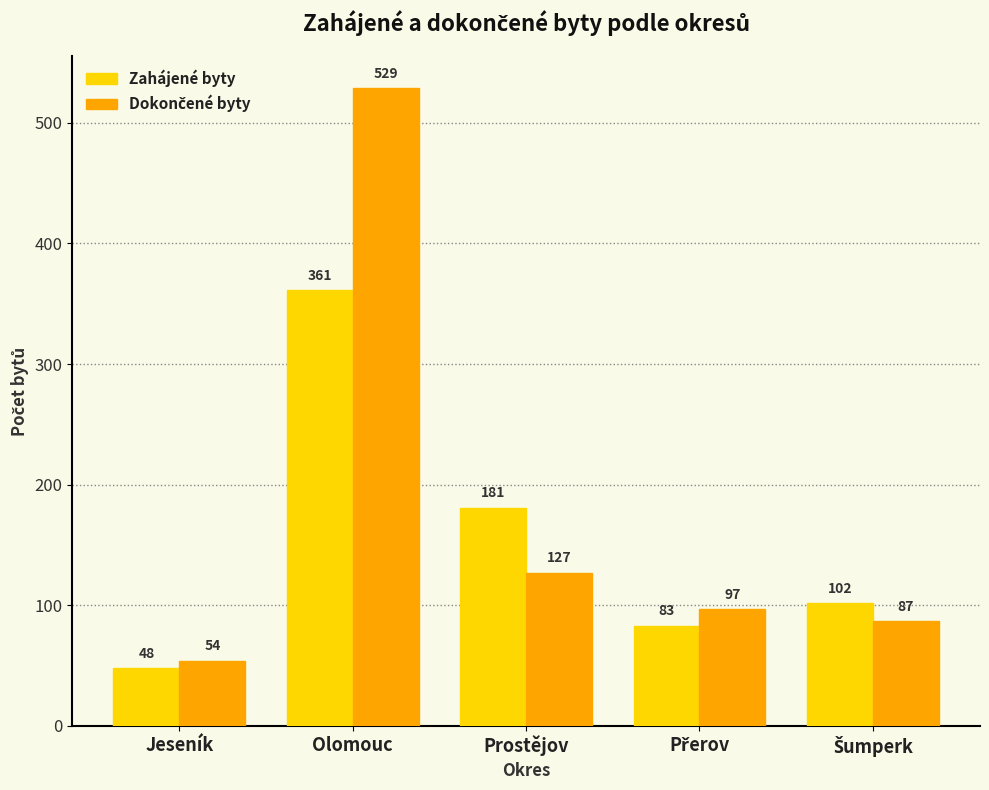

What is the greatest value displayed?

529